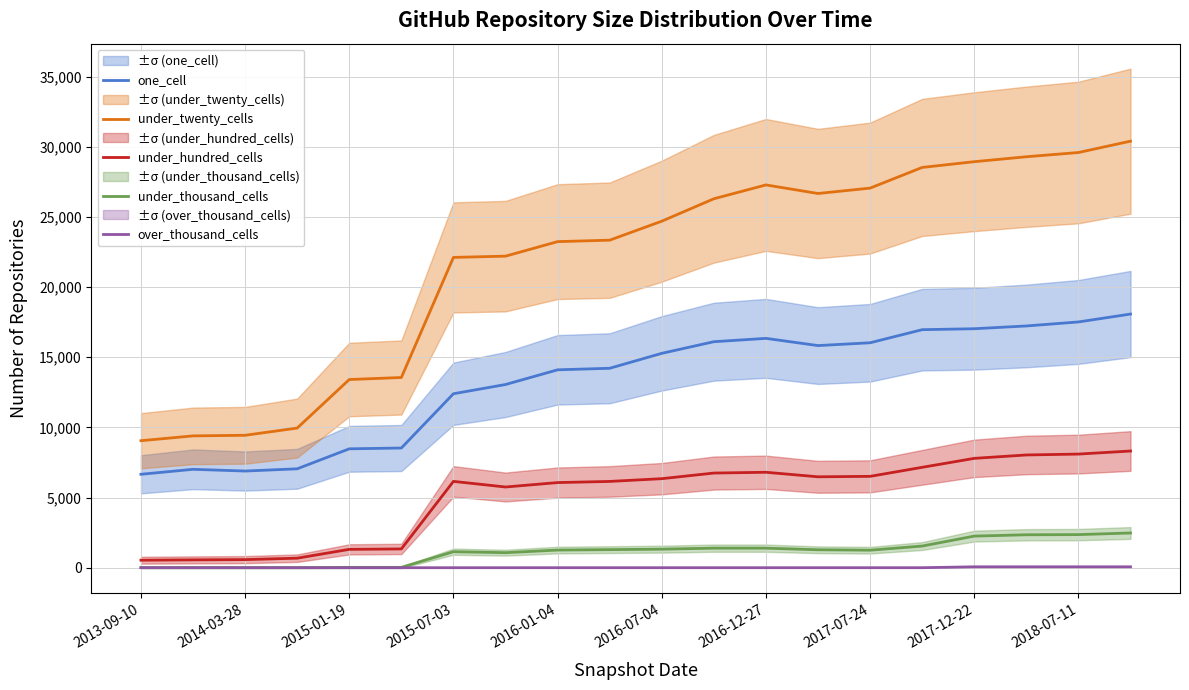

Which series has the largest total across all categories?

under_twenty_cells